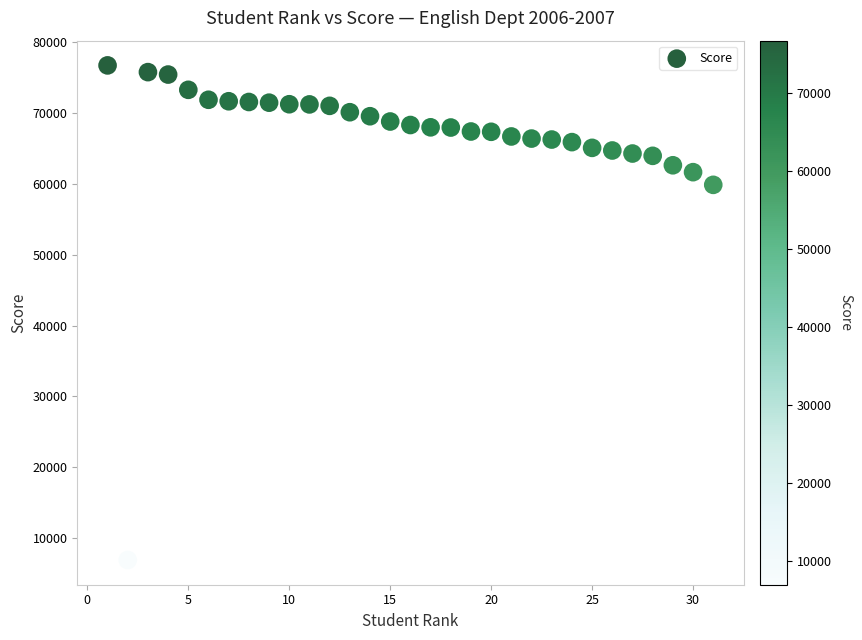

What Y value in the scatter plot is closest to 41810?

59856